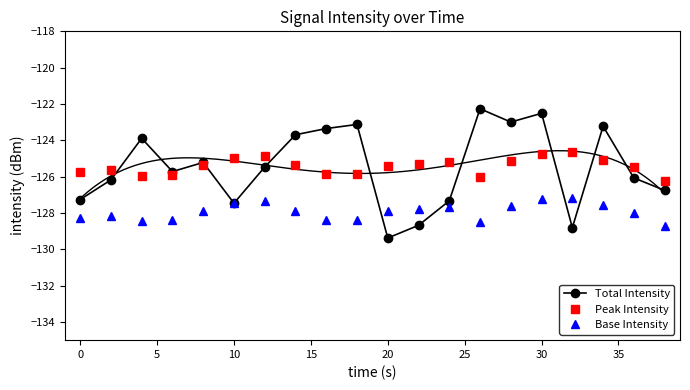

What is the lowest value of the Peak Intensity series?

-126.2